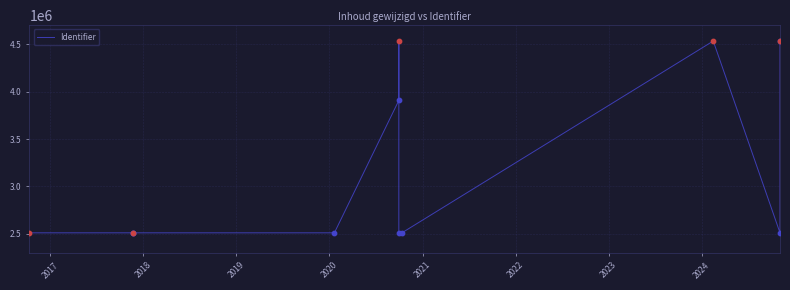

What is the ratio of the value at 2020 to the value at 2017?

1.0